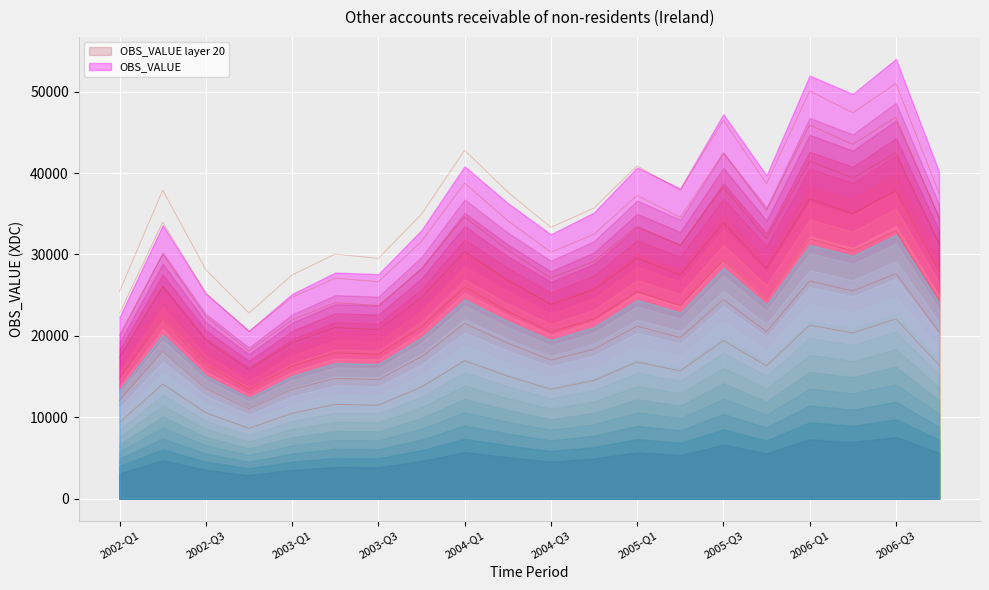

Reading left to right, what are all the values shown in this chart?

9379.4	14089.2	10553.1	8629.5	10495.6	11579.2	11479.4	13711.1	16945.3	15049.4	13435.6	14525.1	16784.5	15693.0	19428.1	16314.5	21311.0	20355.8	22087.7	16403.1